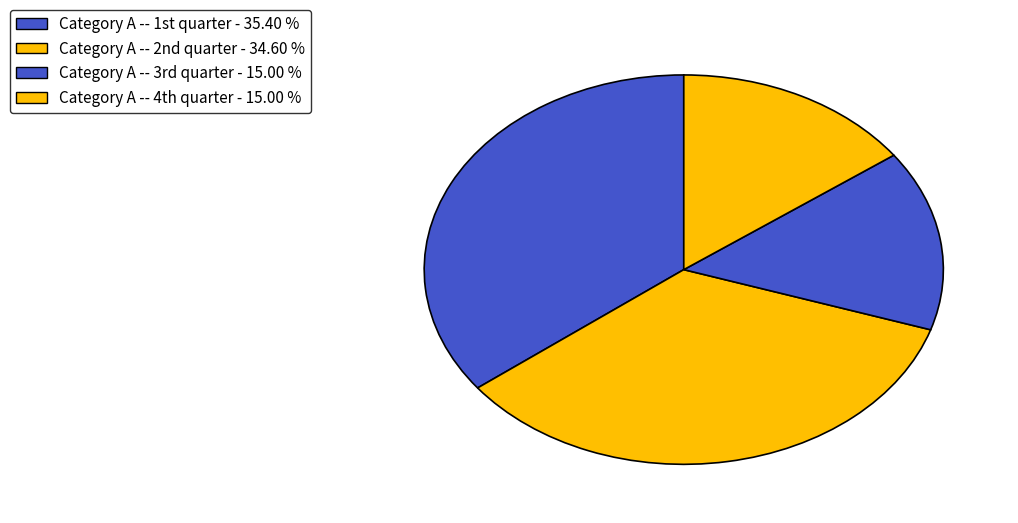

Is there a majority slice in this chart?

No